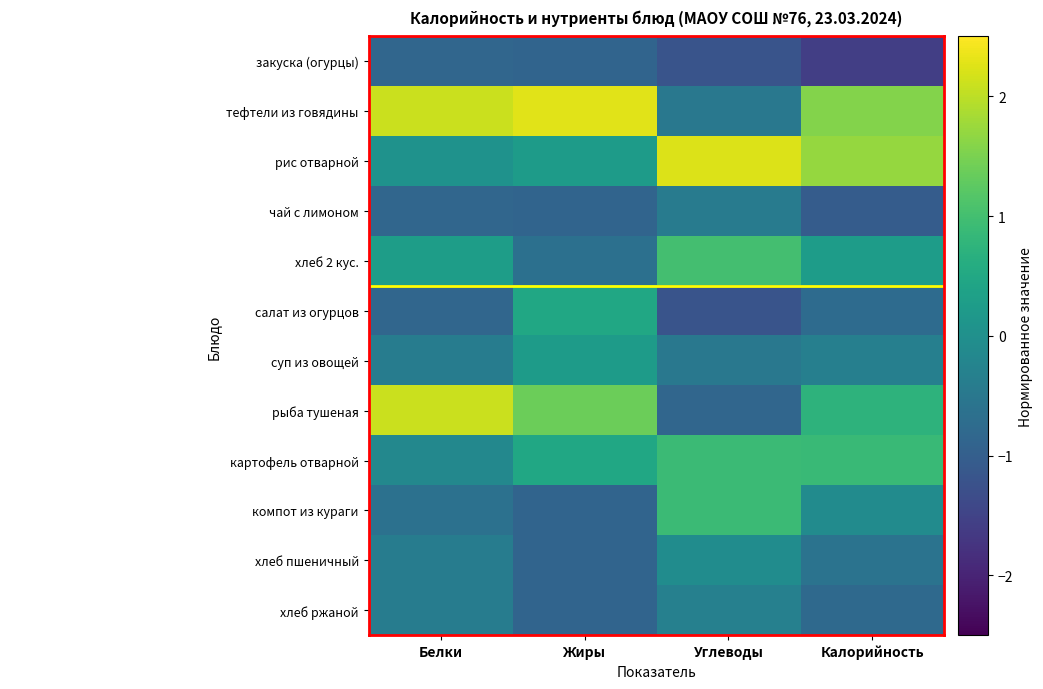

Which series has the largest total across all categories?

тефтели из говядины